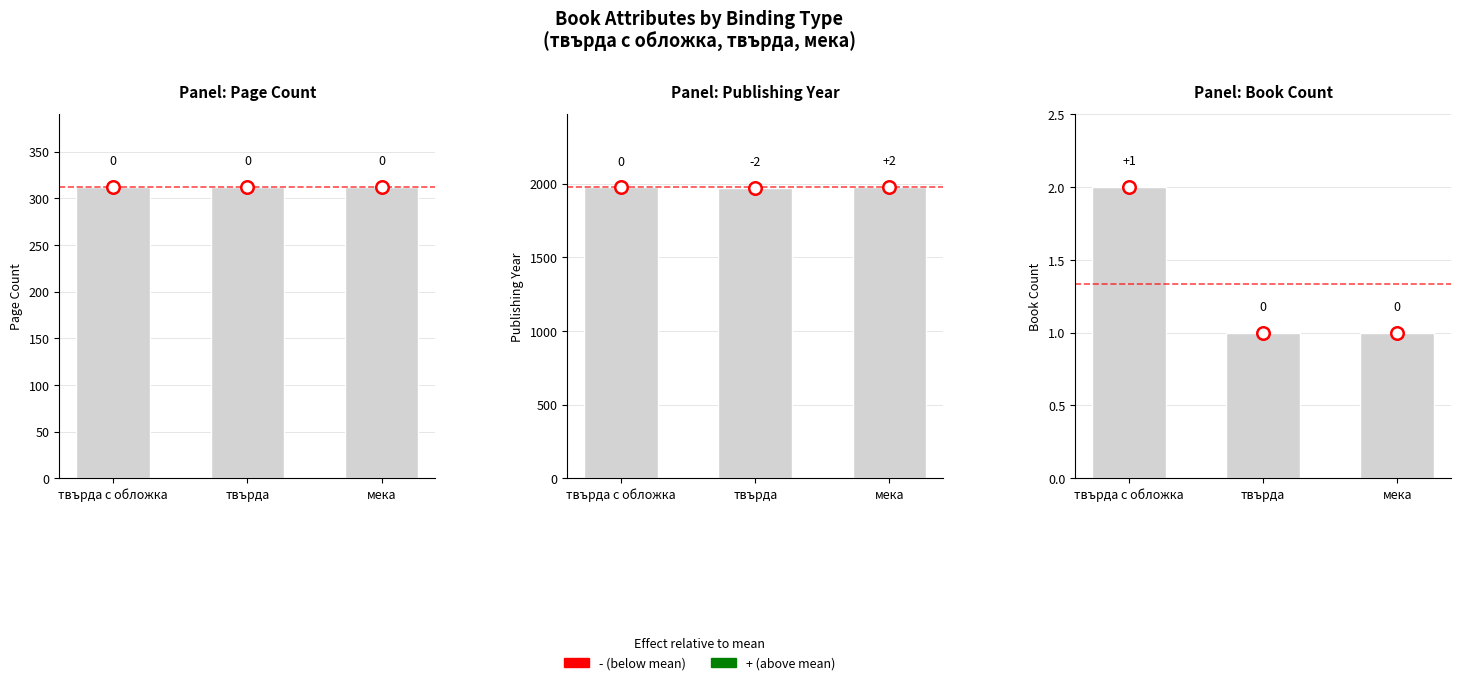

Does the chart contain stacked bars?

No